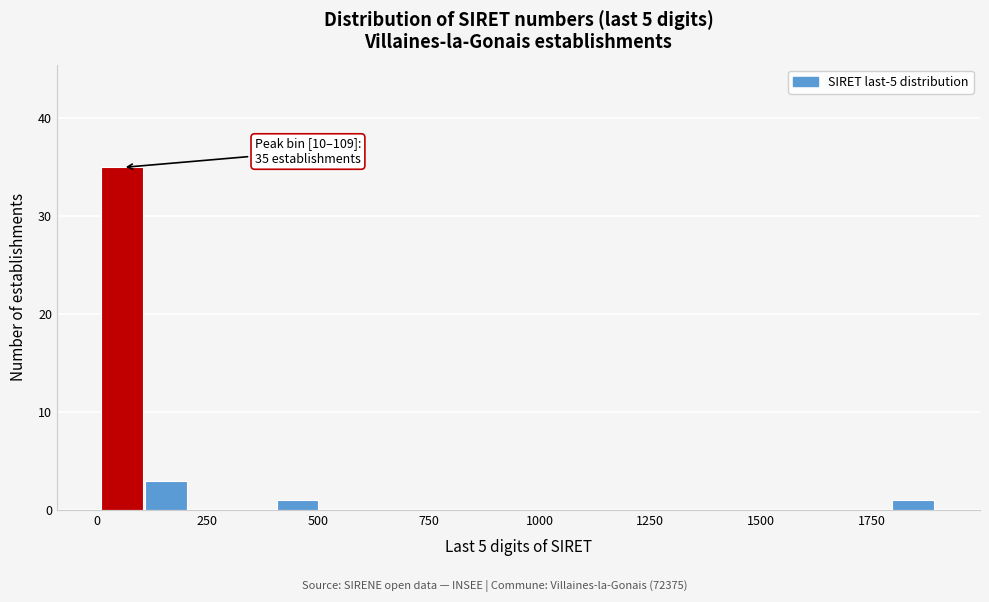

Around what value on the x-axis is the tallest bar? Give the approximate position of its centre, as read against the axis.

50